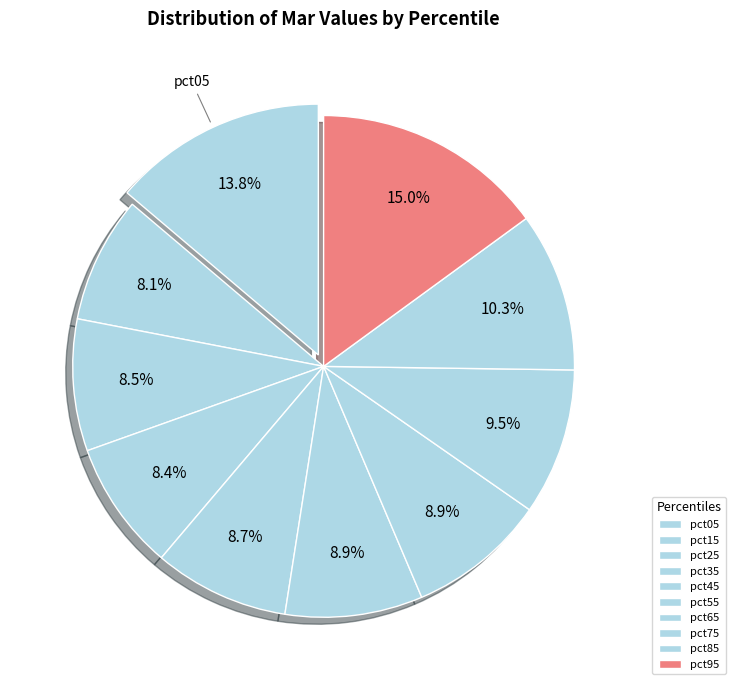

Does pct85 account for over 50% of the chart?

No